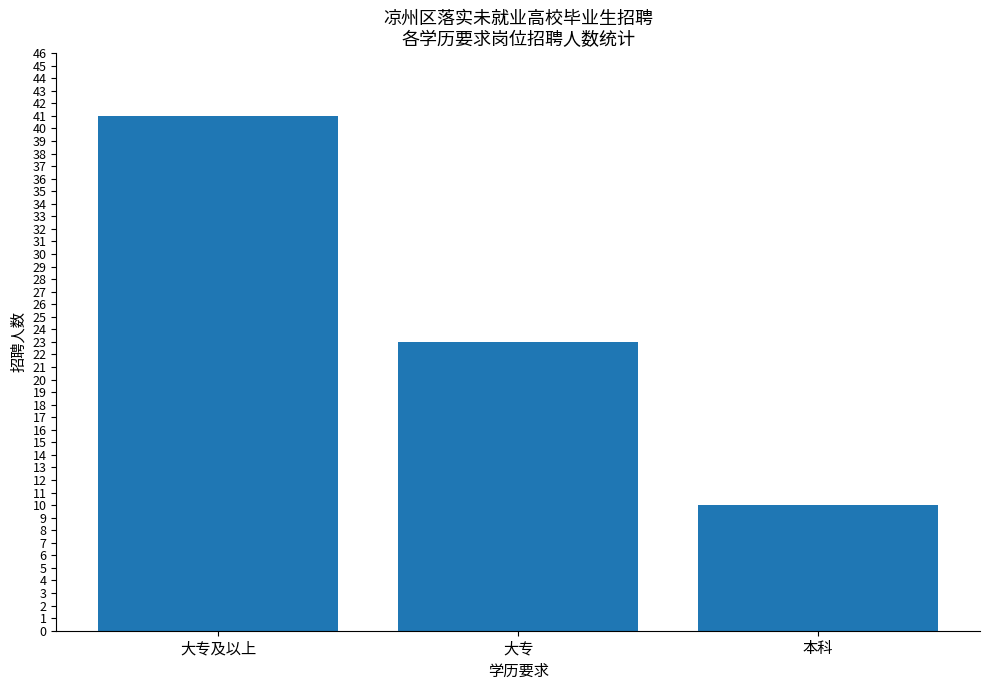

List the labels in order of value, smallest first.

本科, 大专, 大专及以上